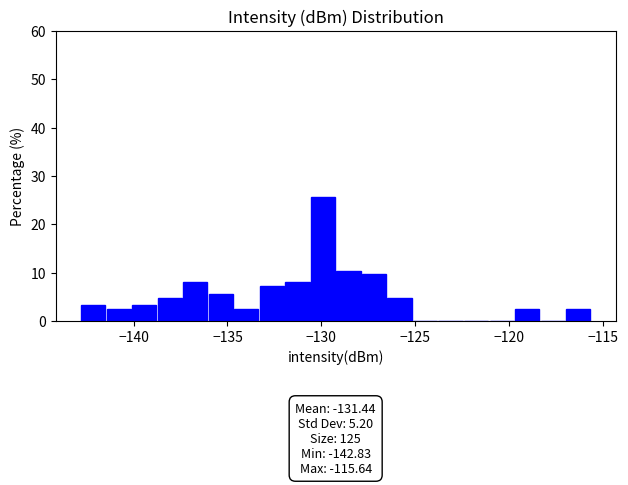

Around what value on the x-axis is the tallest bar? Give the approximate position of its centre, as read against the axis.

-130.0